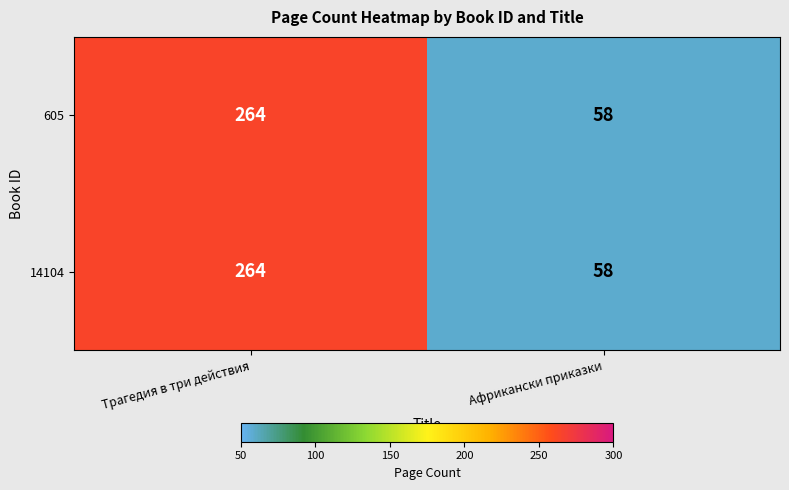

The 605 series shows 20 at Африкански приказки. True or false?

False